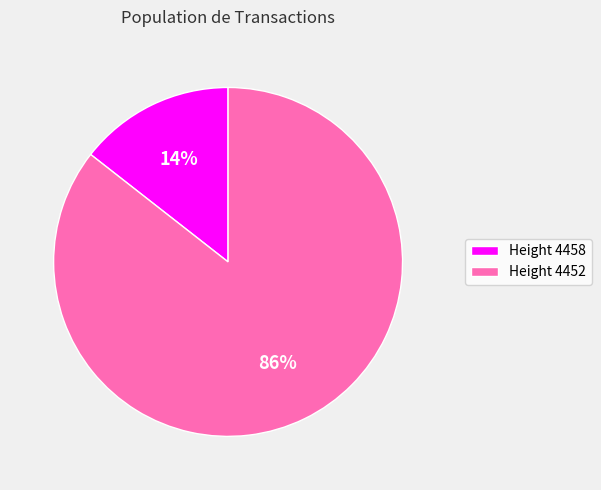

Do Height 4458 and Height 4452 together represent more than half of the pie?

Yes